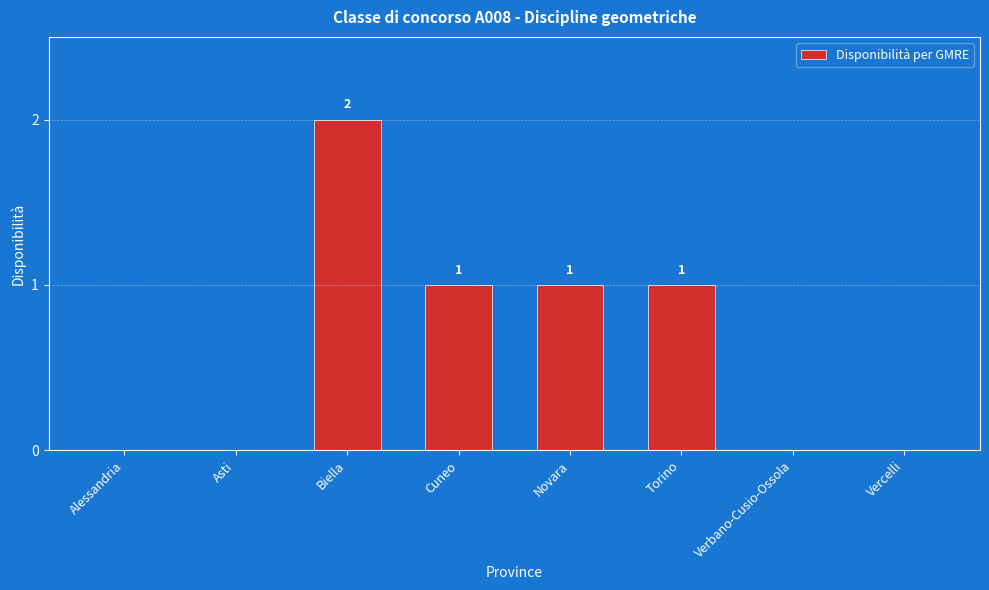

How many positive values are there?

4